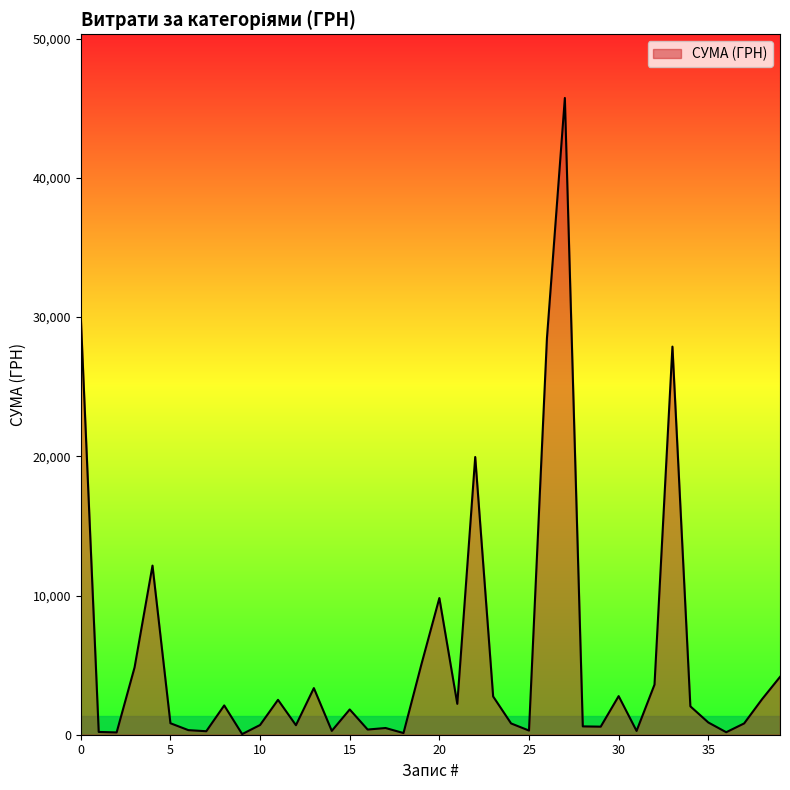

What is the difference between the maximum and second lowest values?

45618.9